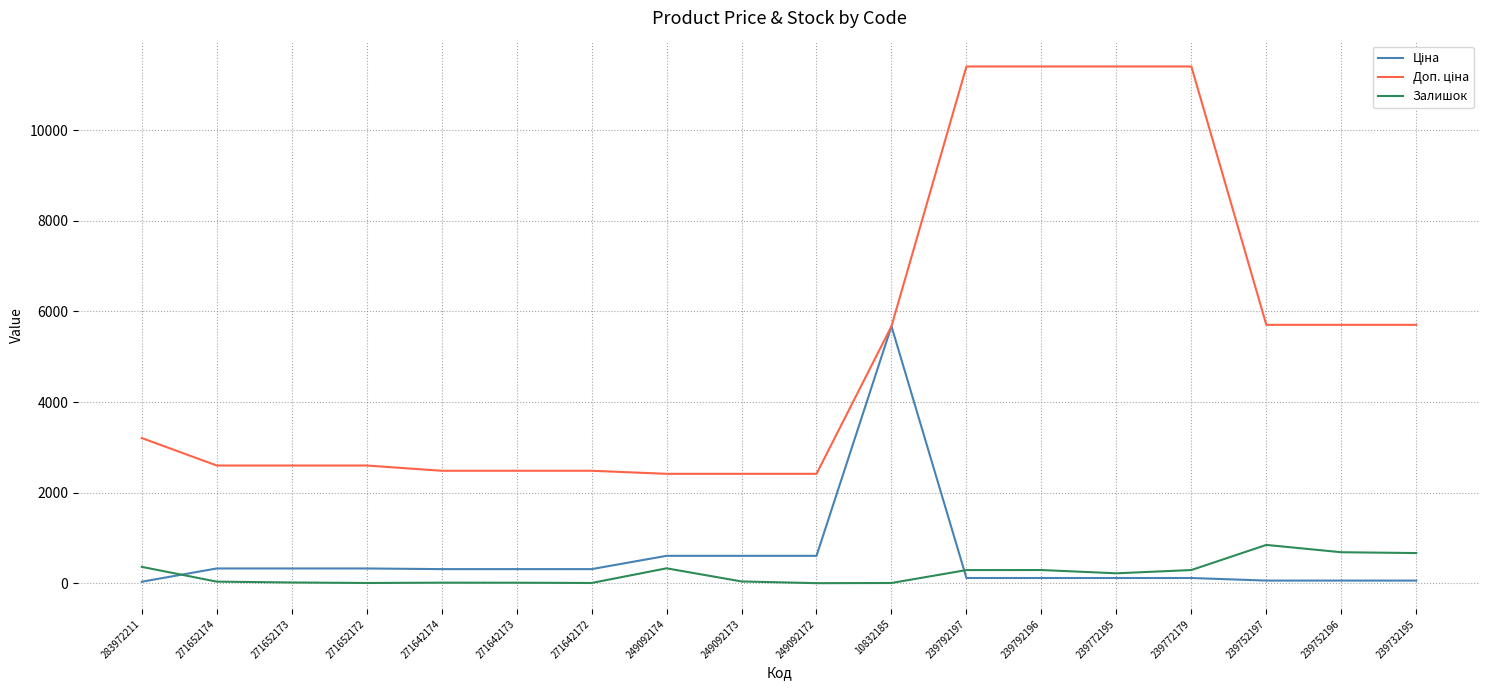

What is the spread (max minus min) of values at 249092172?

2414.8